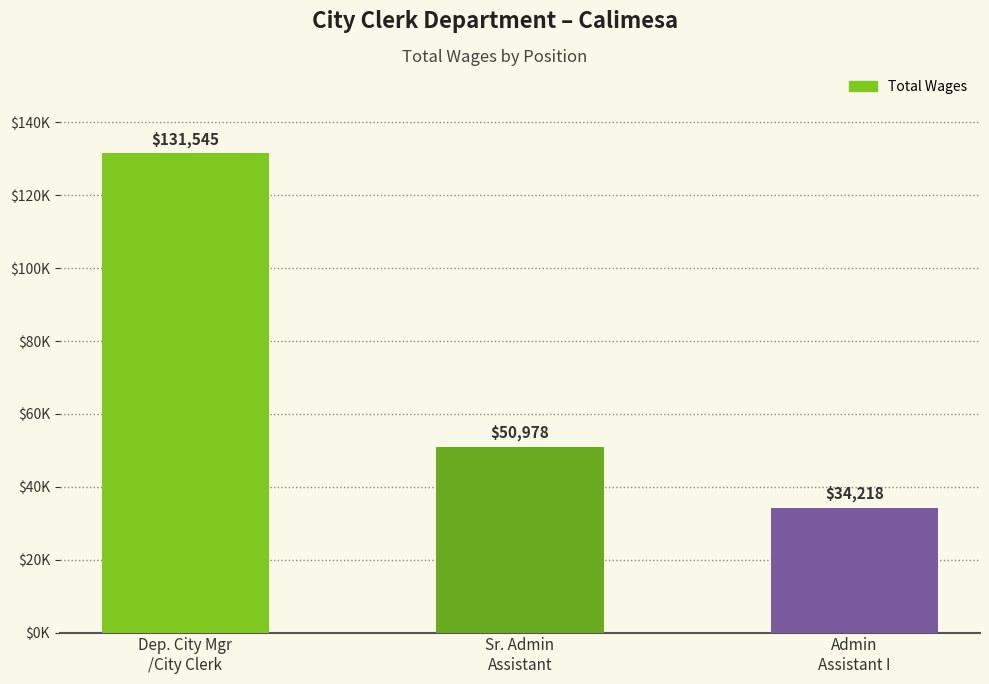

The value at Dep. City Mgr
/City Clerk is 186406. True or false?

False